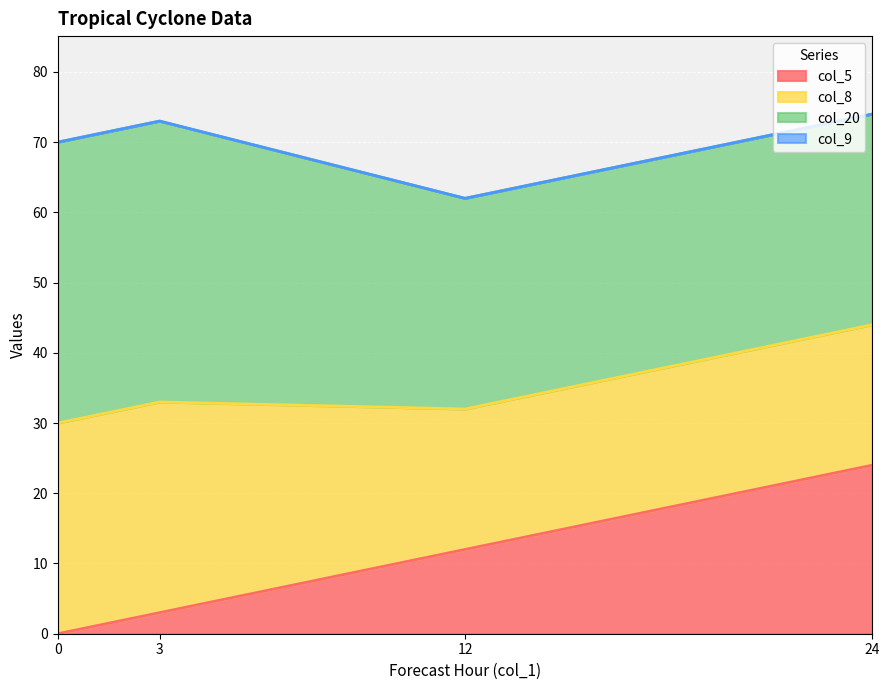

How many col_5 values are between 3 and 24?

3